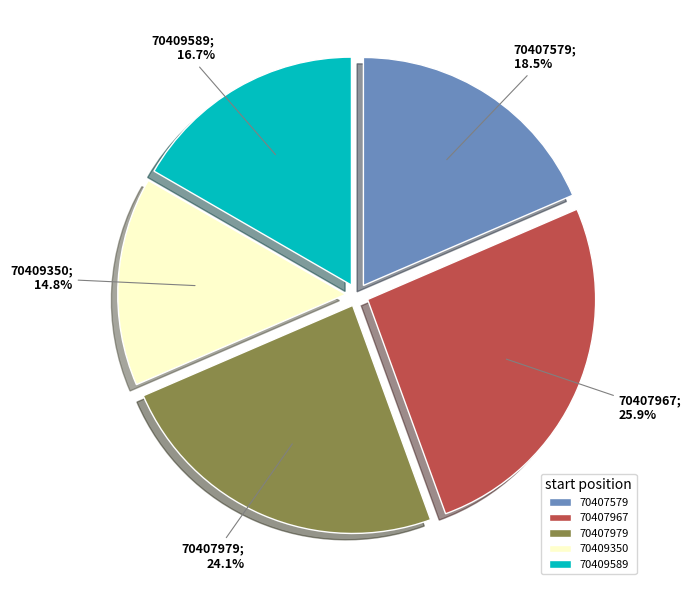

What percentage is the 70409589 slice, to the nearest percent?

17%